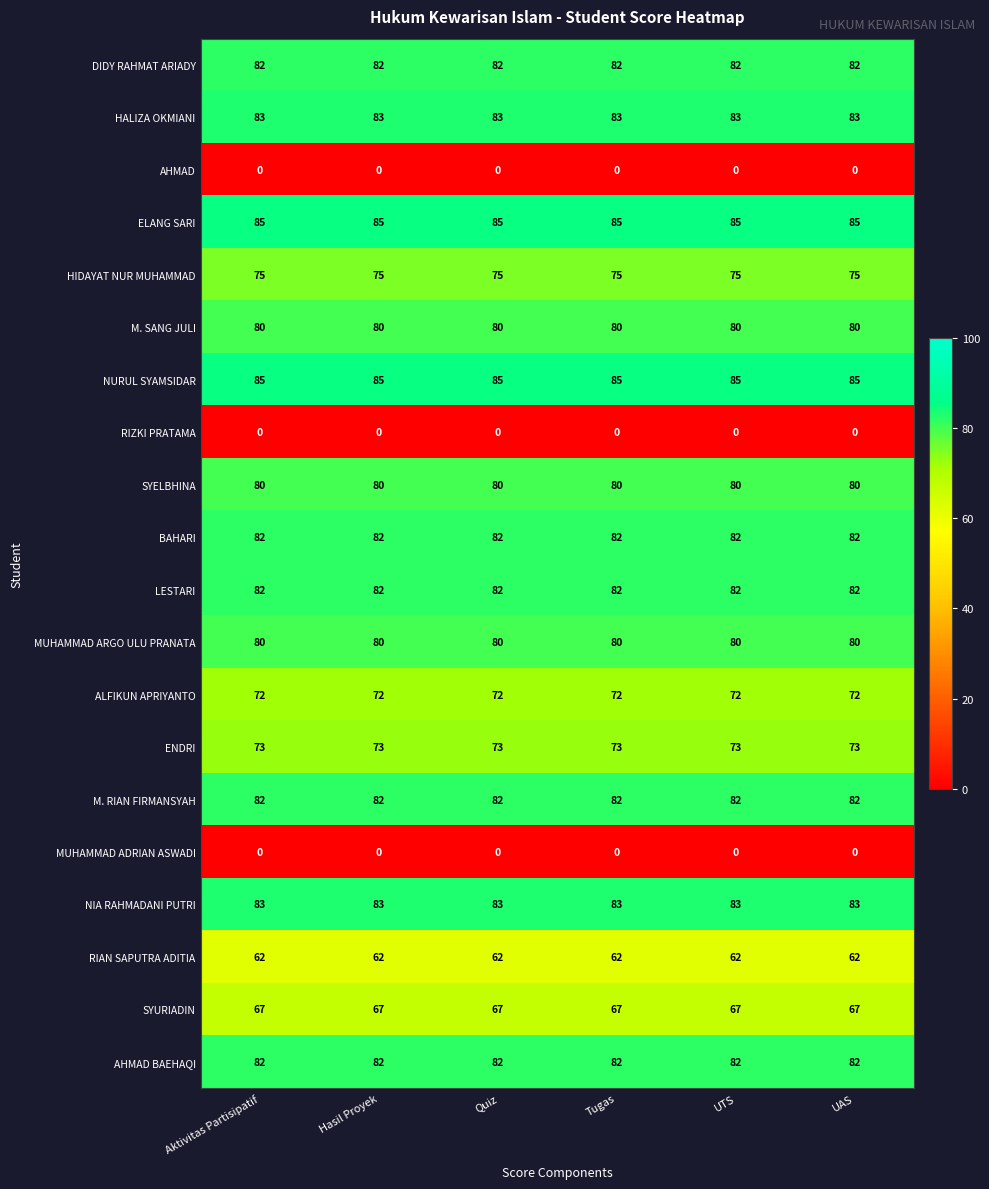

How many categories are shown in the chart?

6